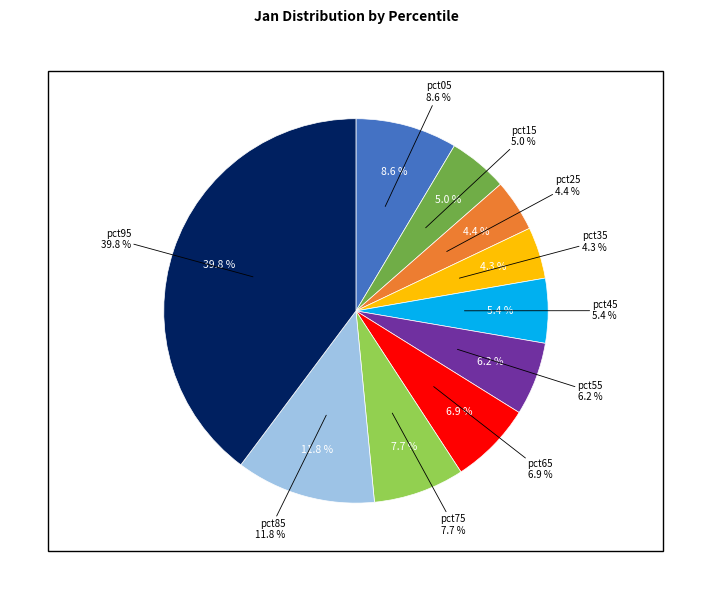

Which category has the smallest portion of the pie?

pct35